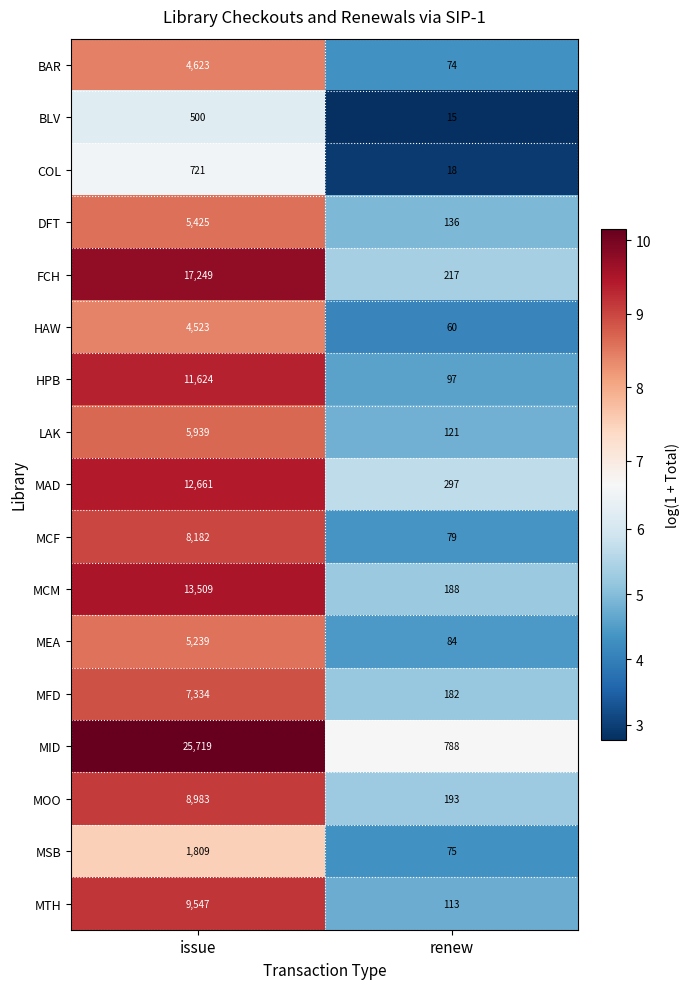

True or false: MCF has a value of 8182 at issue.

True